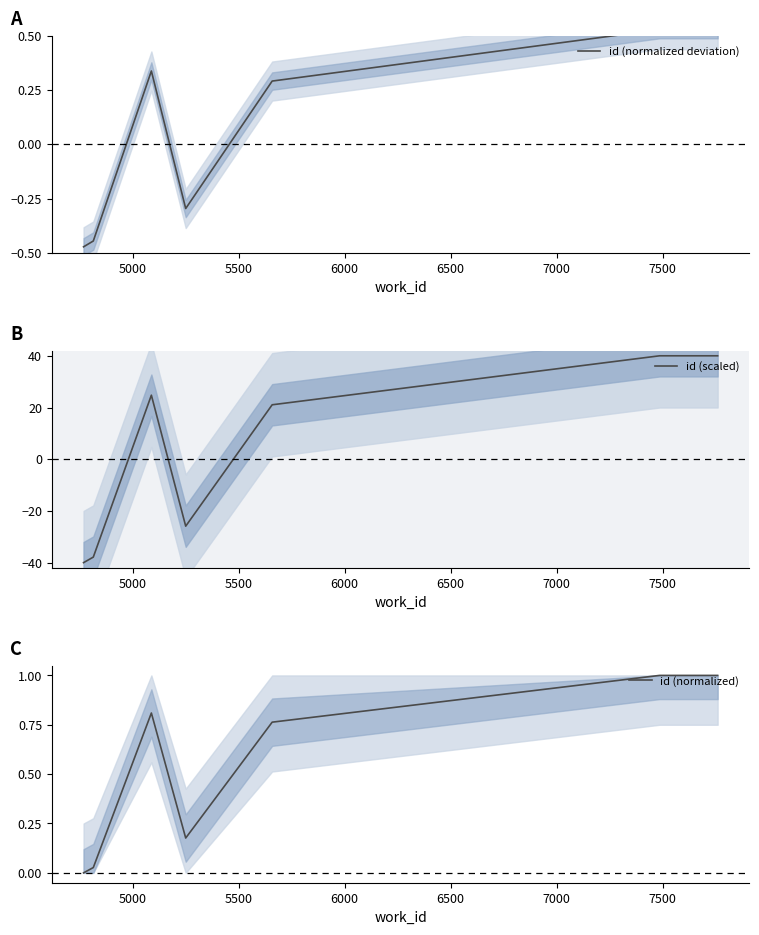

How many data points in id (scaled) are above 21?

4